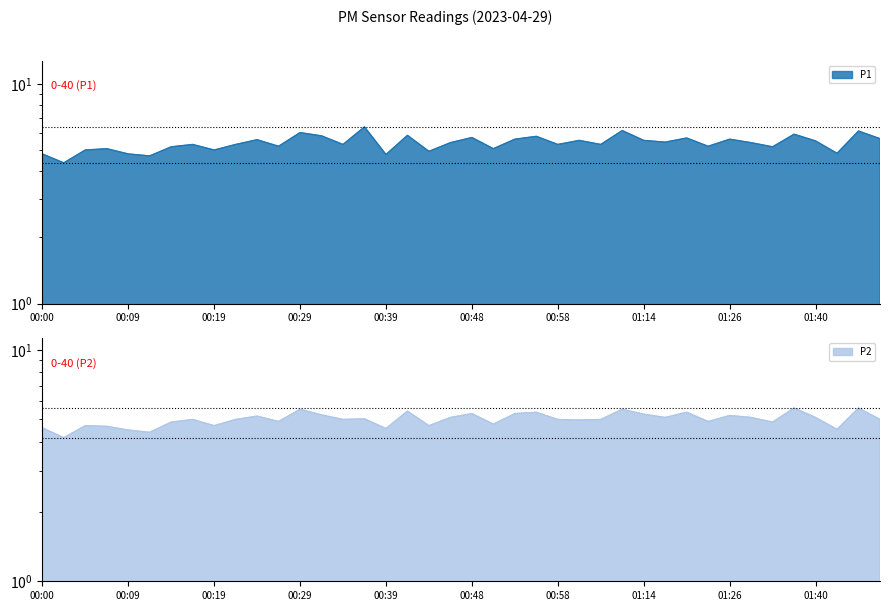

True or false: P2 and P1 intersect in this chart.

False